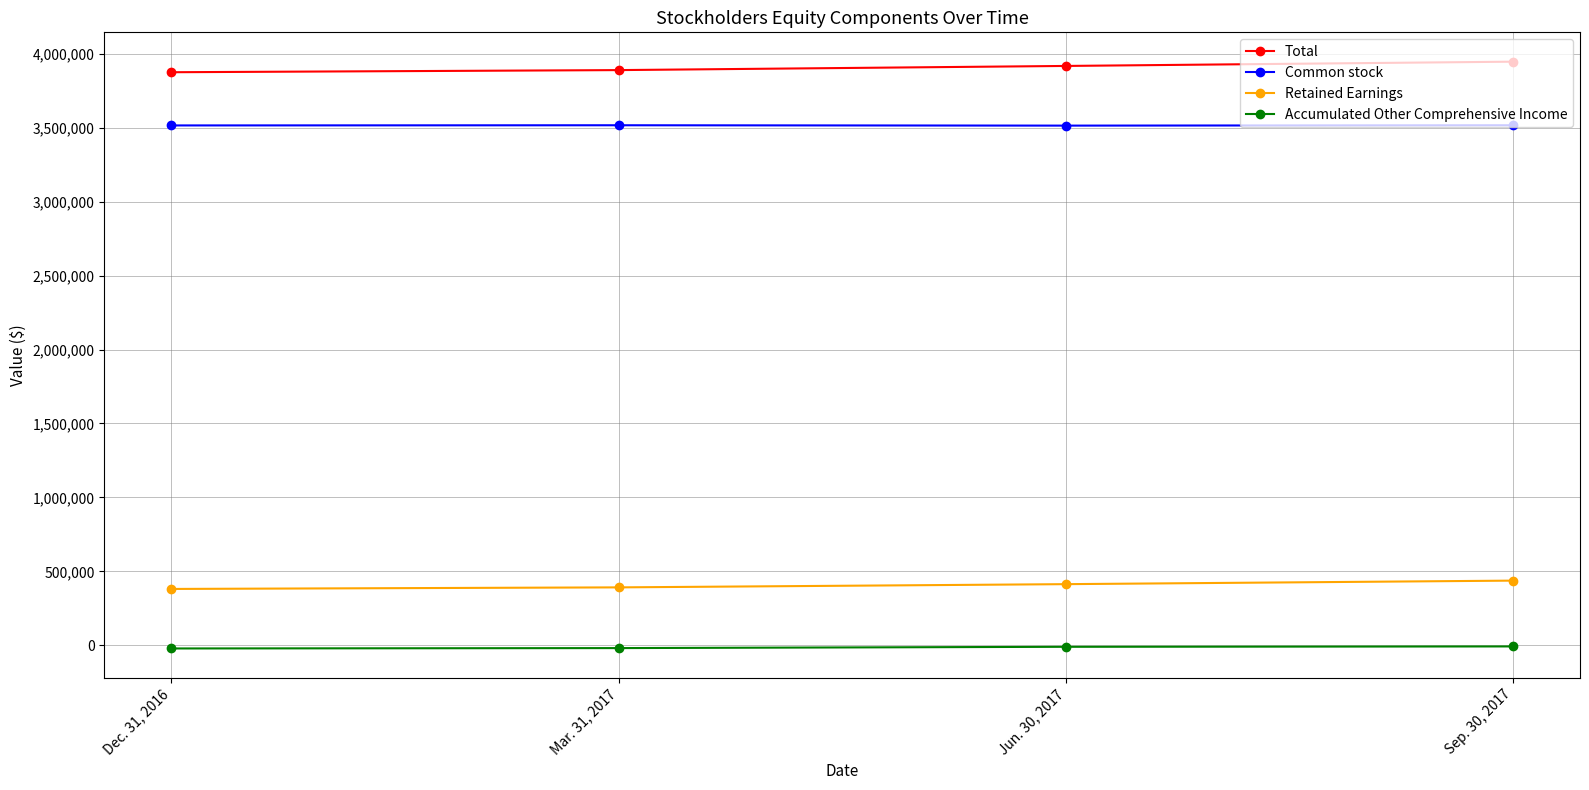

True or false: Total has more than 2 interior local peaks.

False